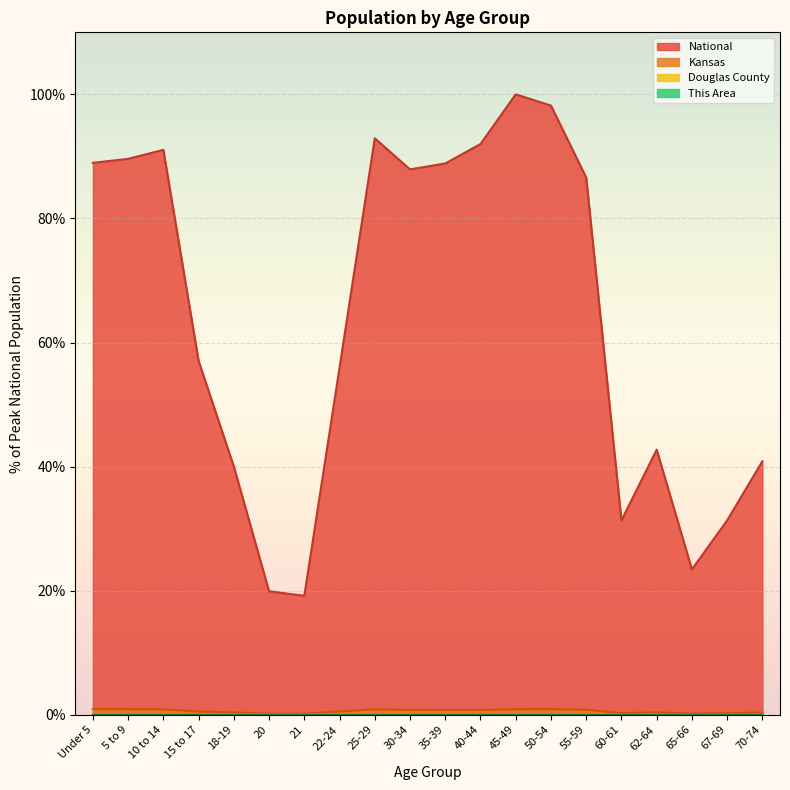

At which label is This Area closest to 0?

20